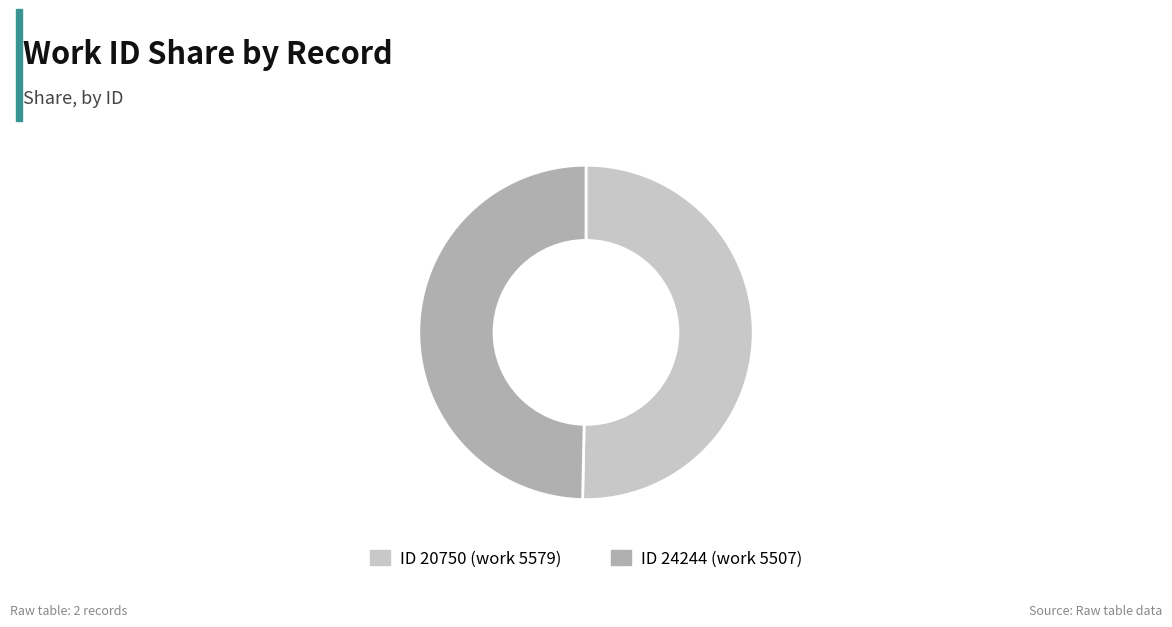

Rank the categories by value from highest to lowest.

ID 20750 (work 5579), ID 24244 (work 5507)